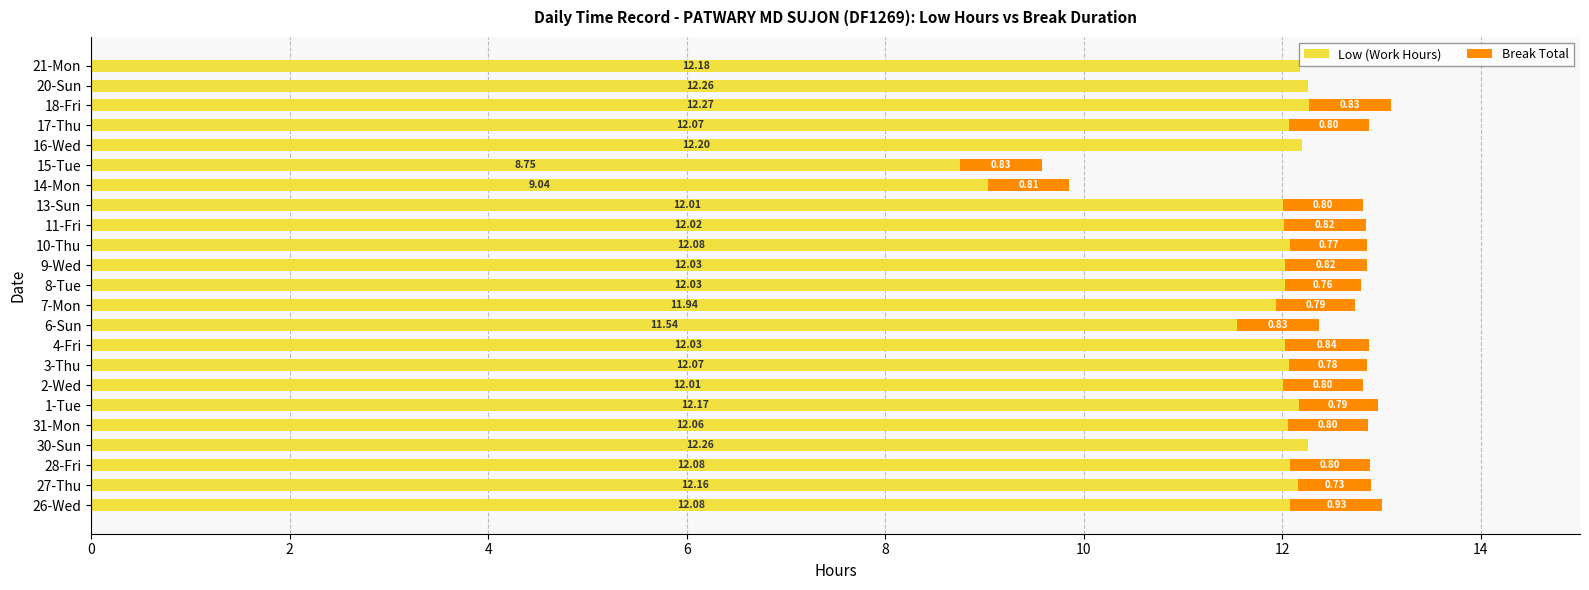

What is the sum of all Low (Work Hours) values?

271.3